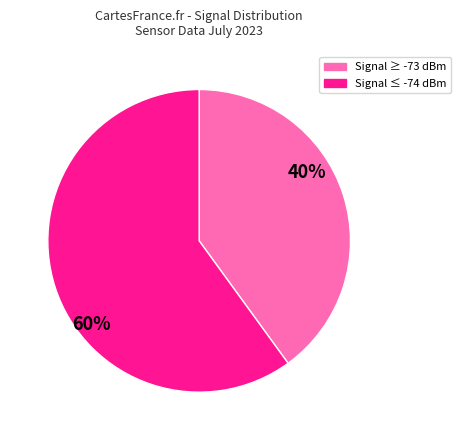

To the nearest percent, what is the average slice percentage?

50%